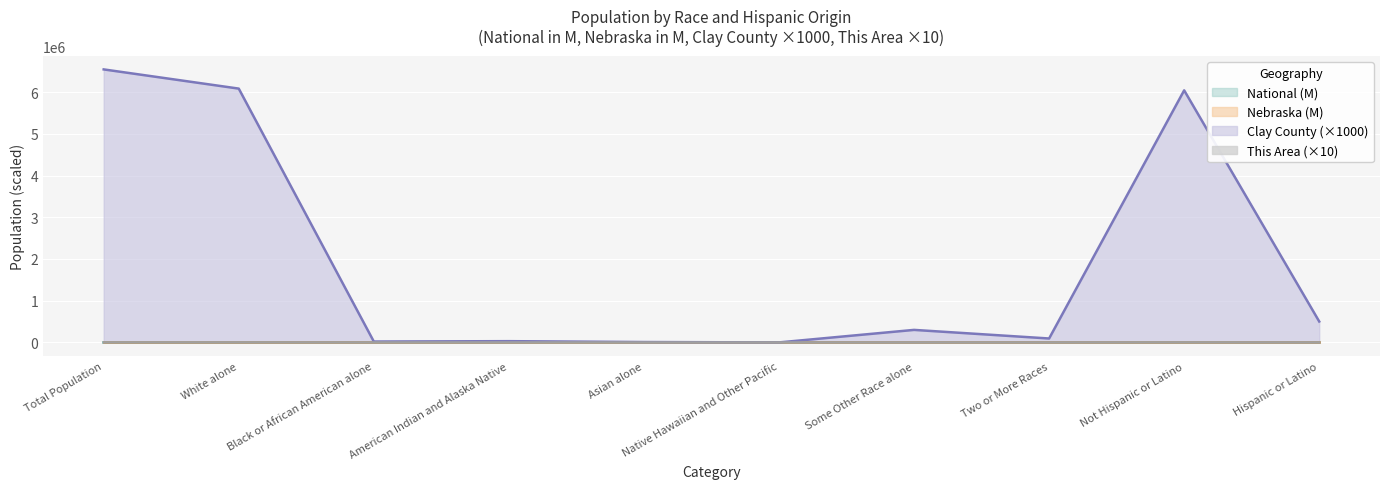

What is the difference between the second highest and minimum values in the Clay County series?

6081000.0